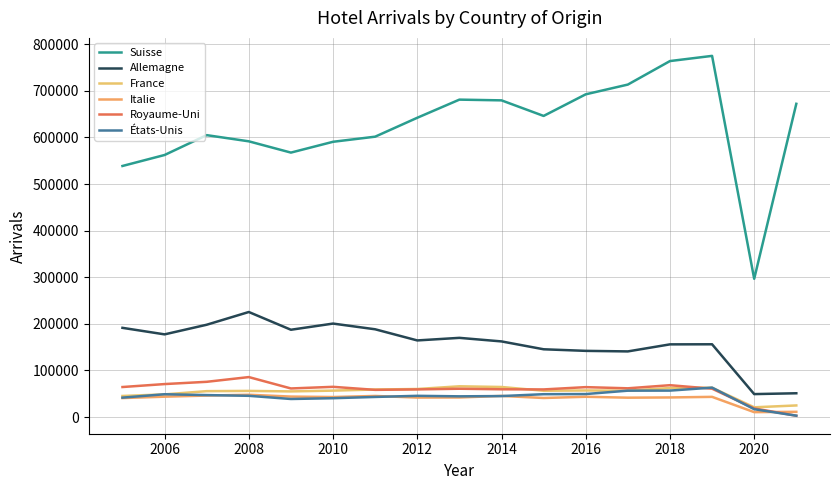

Which series has the largest range (max minus min)?

Suisse